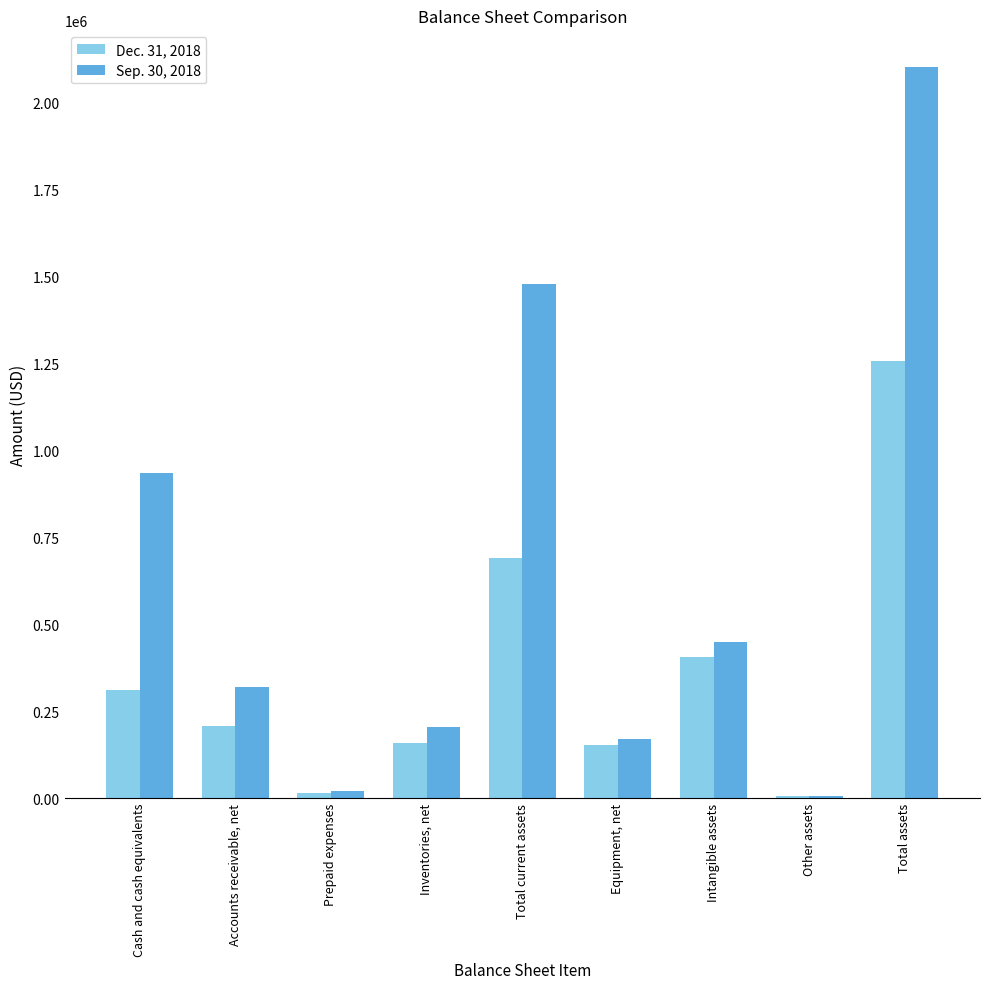

What is the approximate value of Sep. 30, 2018 at Total assets, to the nearest 100?

2102900